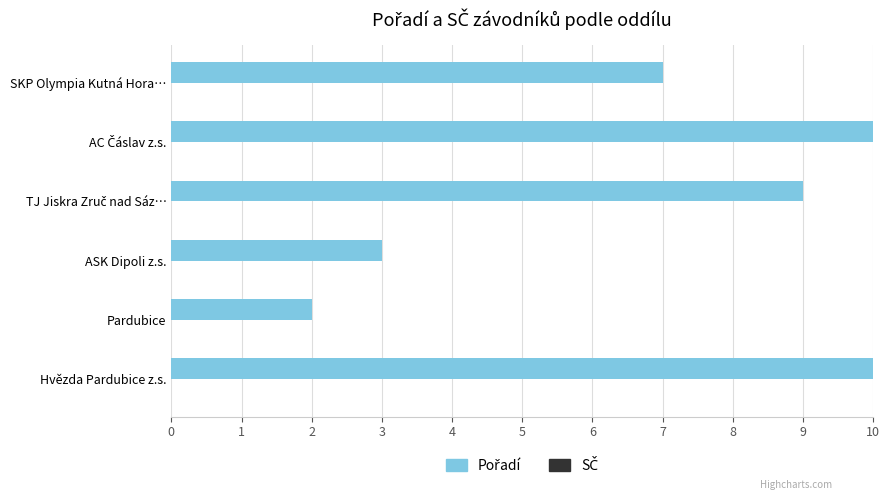

What is the difference between the second highest and second lowest values in the Pořadí series?

7.0